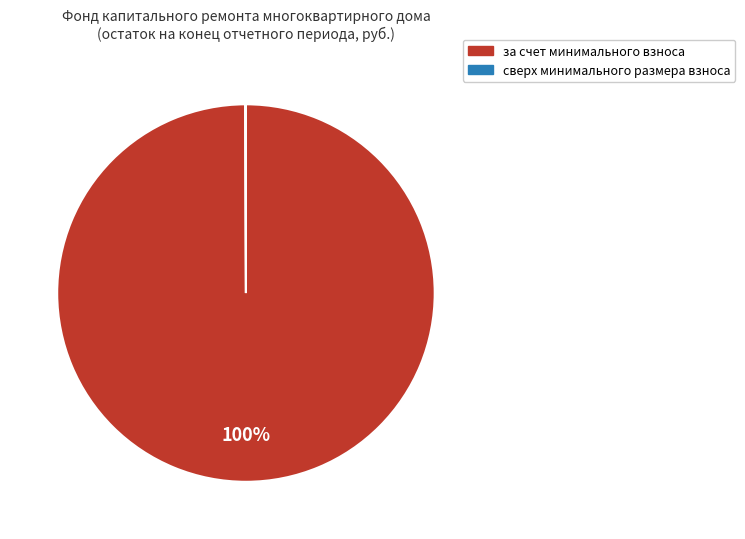

Does за счет минимального взноса account for over 50% of the chart?

Yes